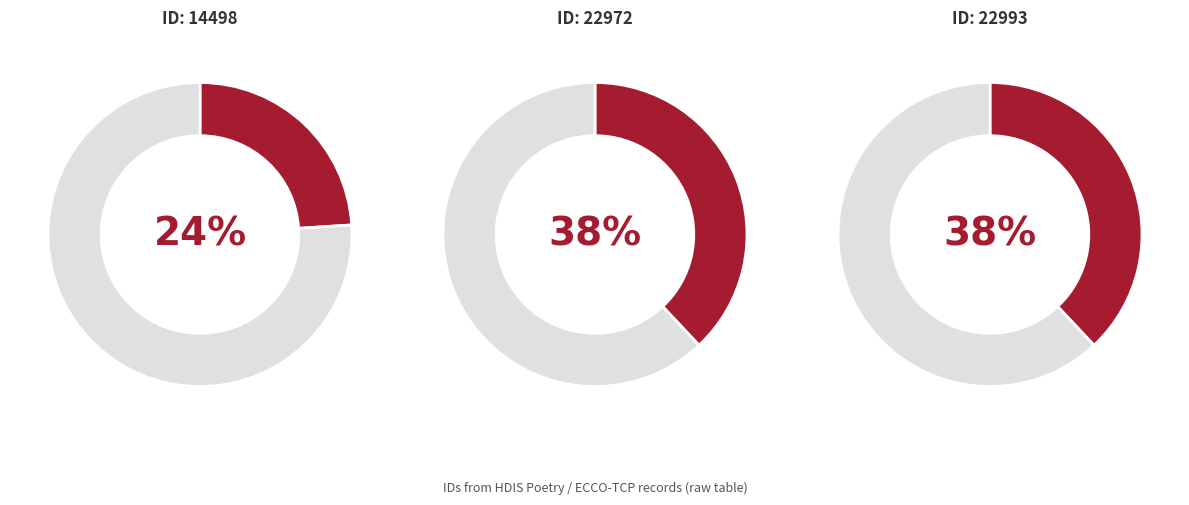

Is there any slice that represents more than half of the pie?

No